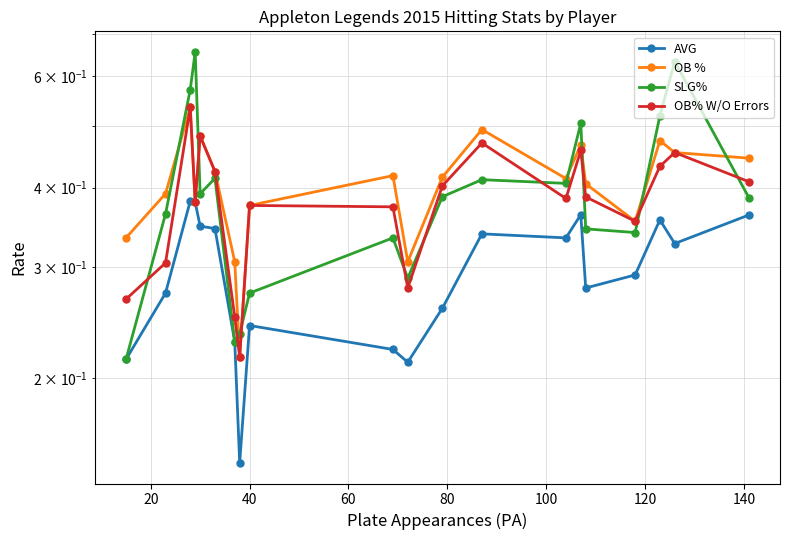

What is the difference between the maximum and minimum values in the OB % series?

0.3